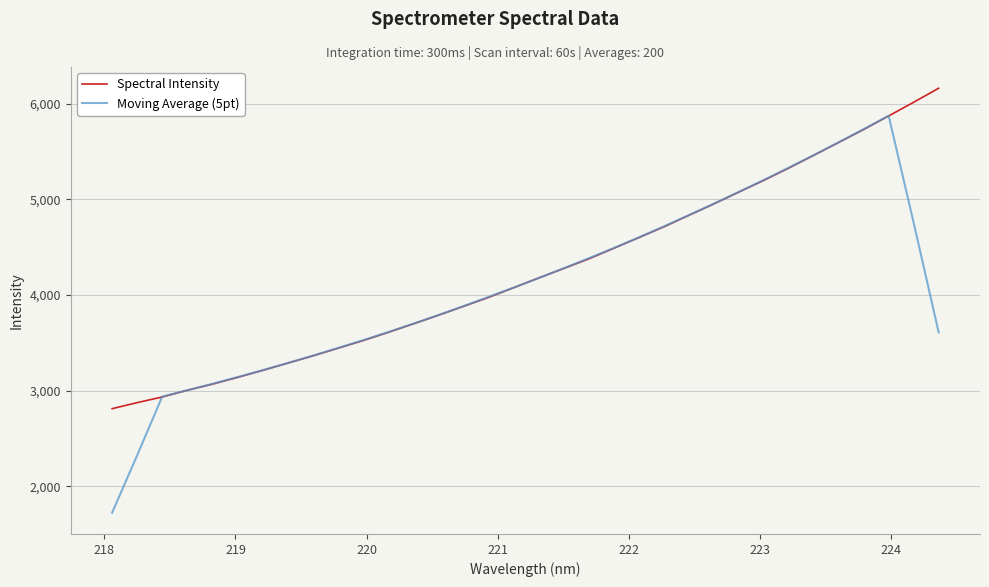

List the series in order of their peak value, highest first.

Spectral Intensity, Moving Average (5pt)